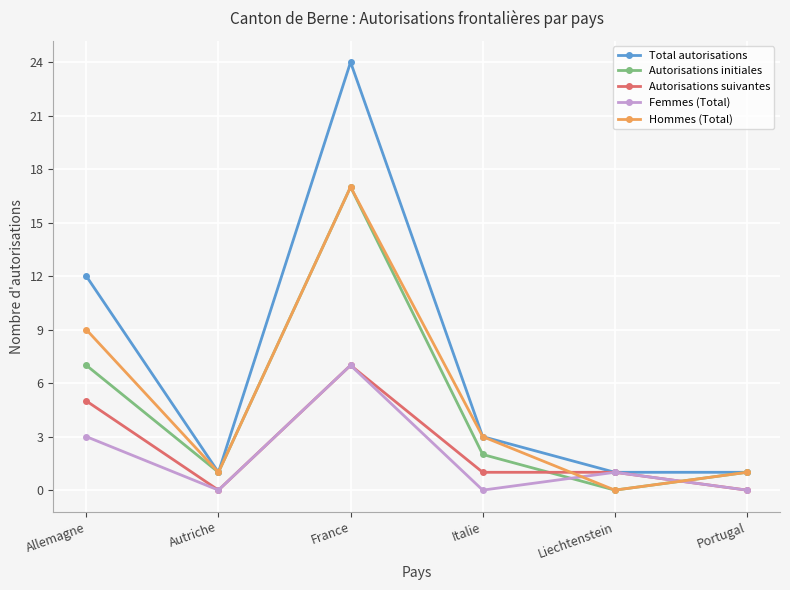

At which label does Autorisations suivantes first exceed 1?

Allemagne